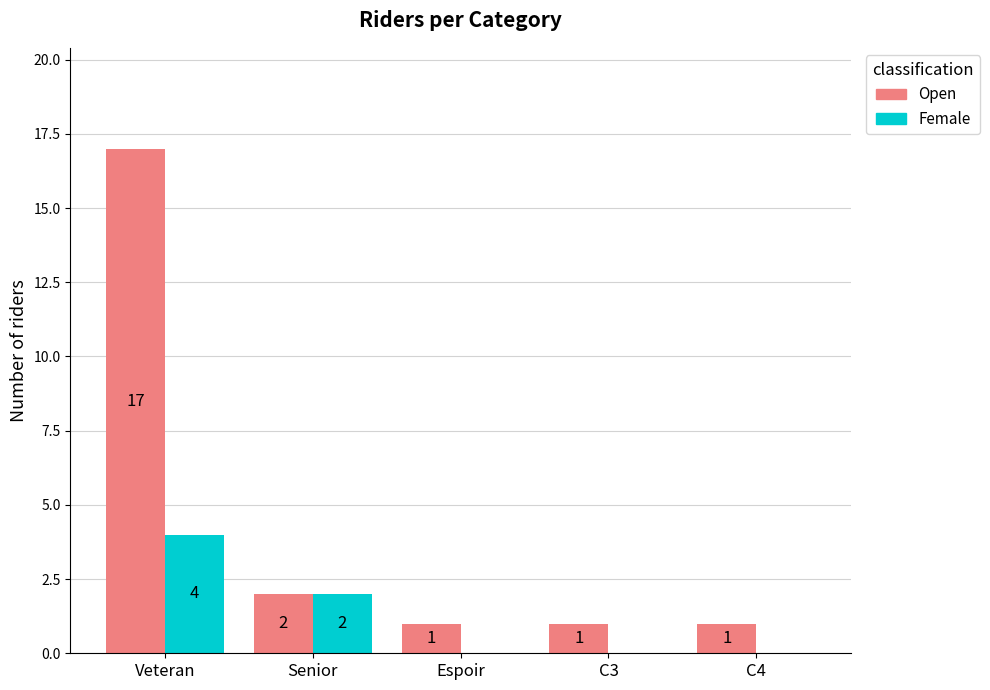

What is the sum of the Female values at Senior and Espoir?

2